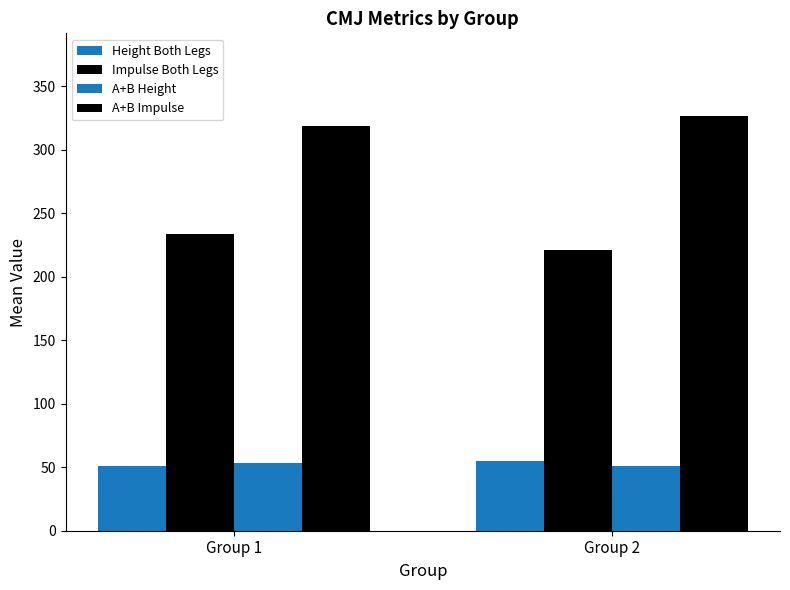

What is the lowest value of the Impulse Both Legs series?

221.0